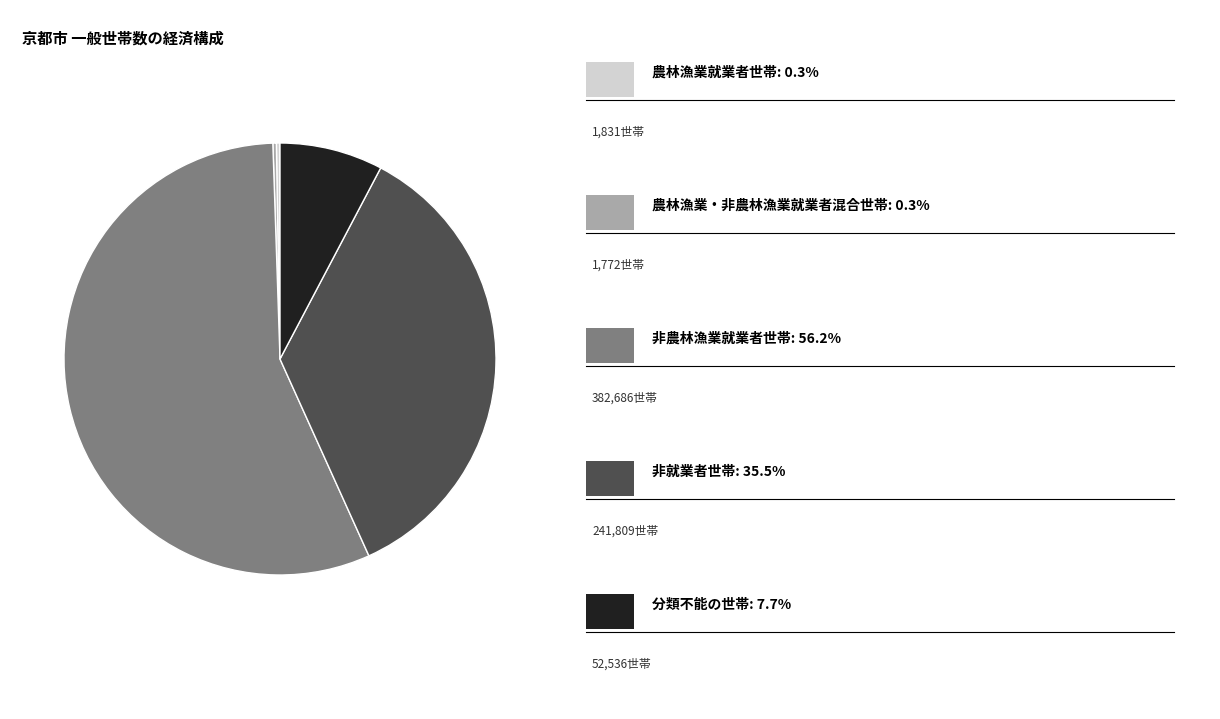

Does any single category account for the majority?

Yes